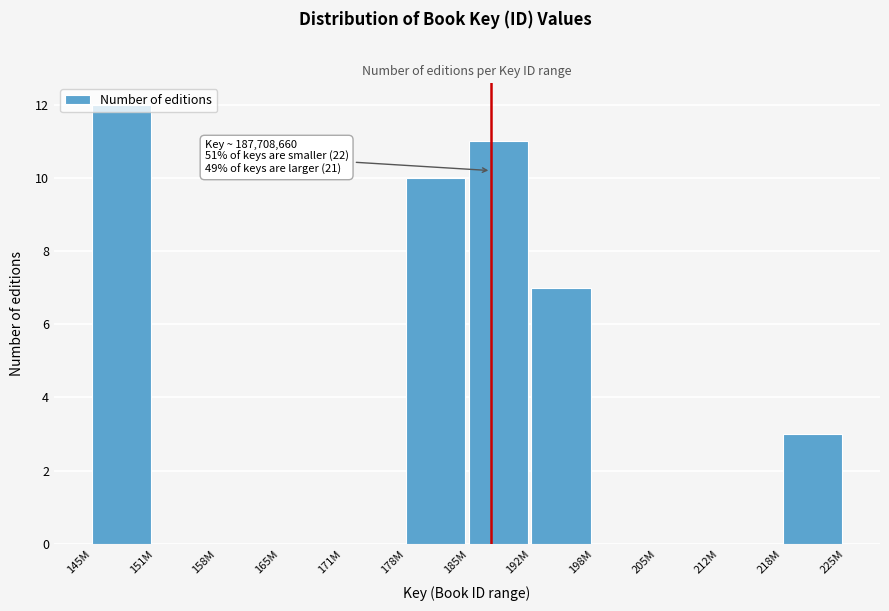

What is the sum of all values?

43